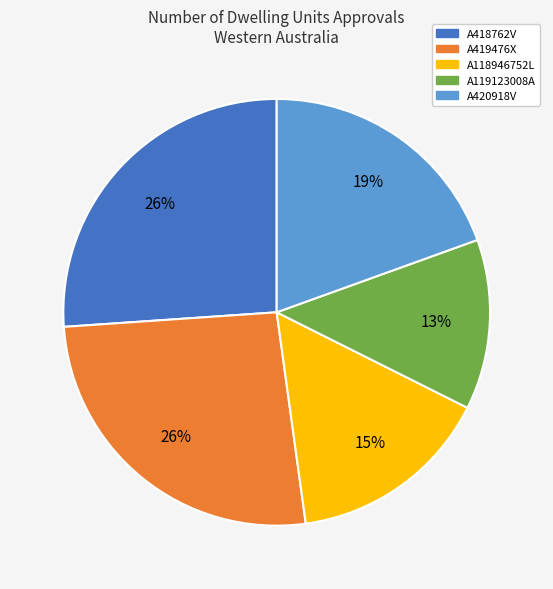

How many segments does this pie chart have?

5